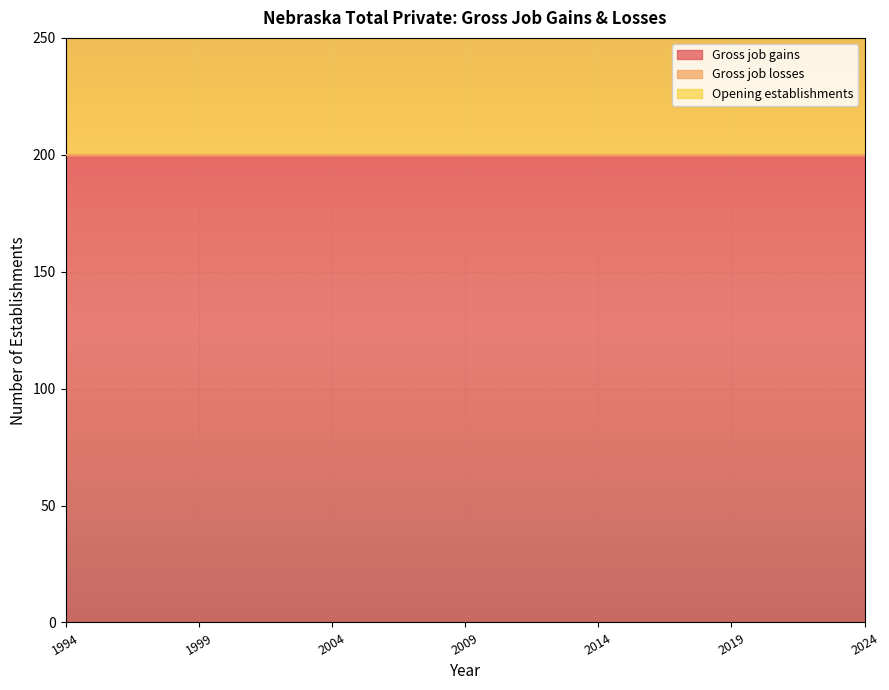

The value of Gross job gains at 1998 is 284. True or false?

False